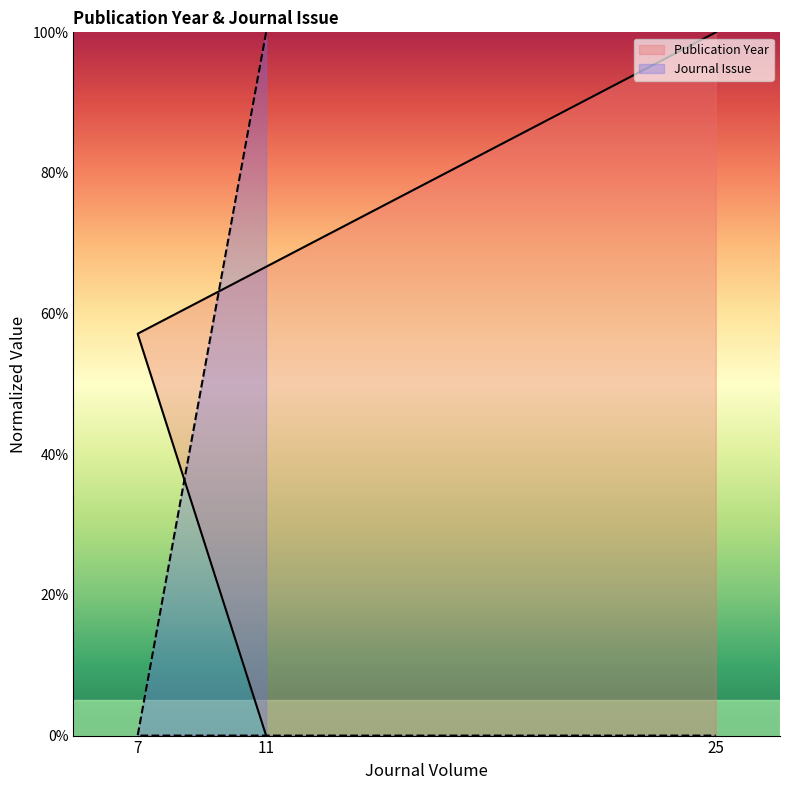

How many values in Journal Issue are above zero?

1